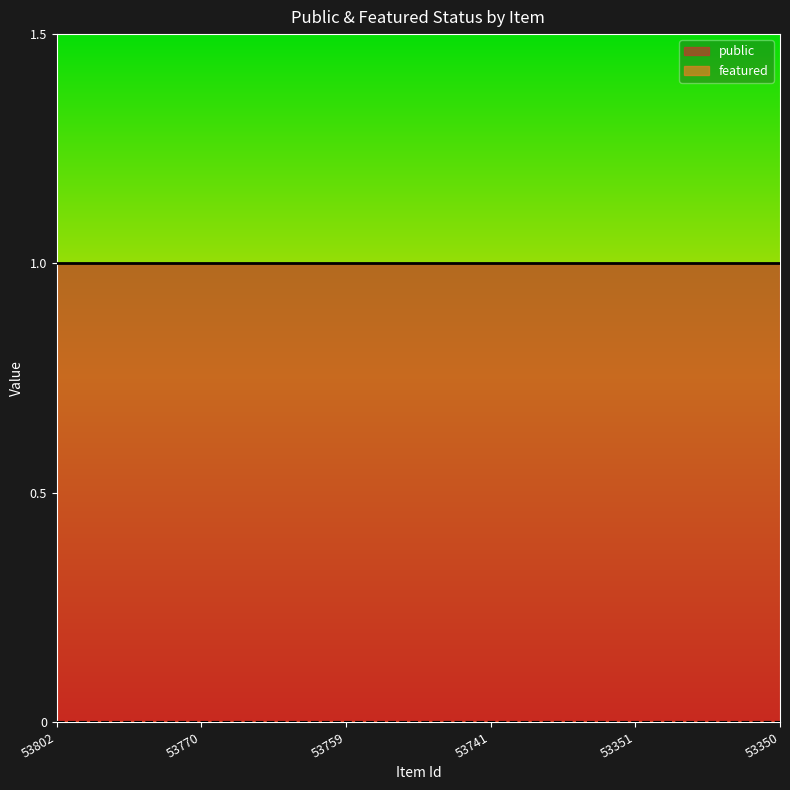

Reading left to right, list all the values displayed in this chart.

public: 1	1	1	1	1	1
featured: 0	0	0	0	0	0